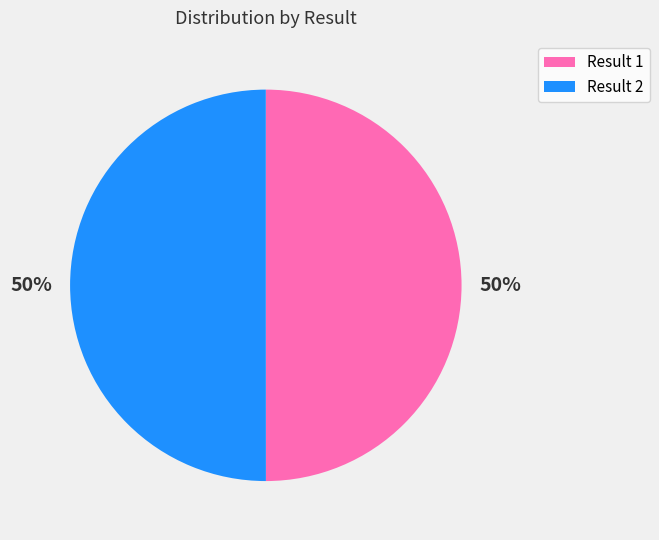

To the nearest percent, what portion does Result 2 represent?

50%